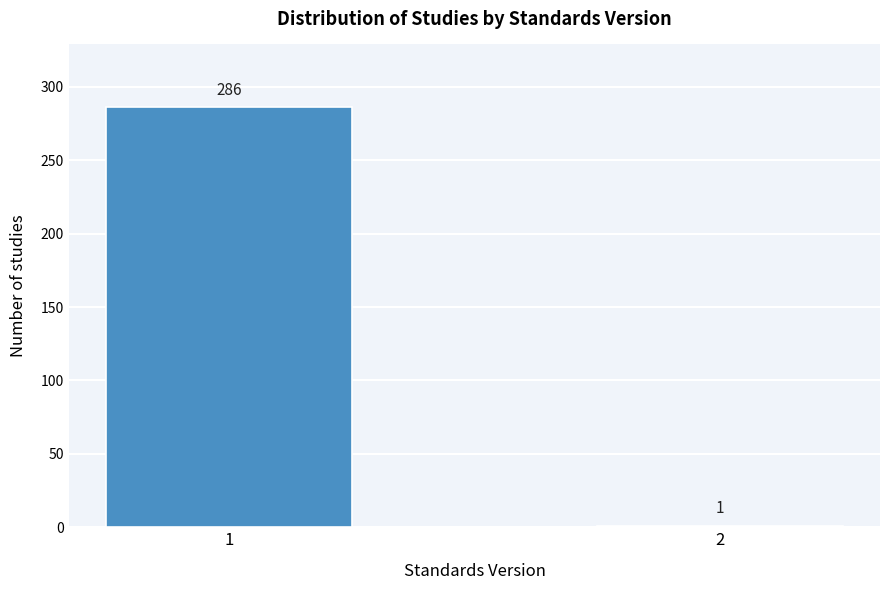

Reading right to left, transcribe all the data shown in this chart.

1	286